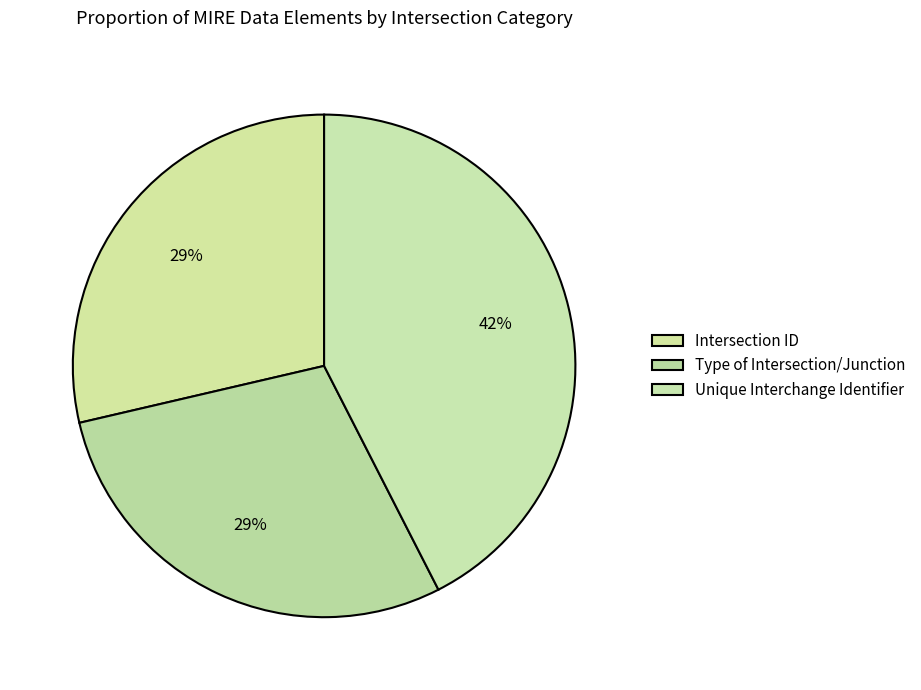

Count the number of slices in the pie.

3